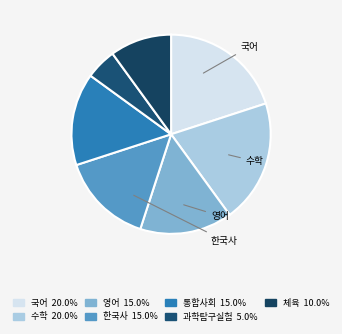

How many segments does this pie chart have?

7